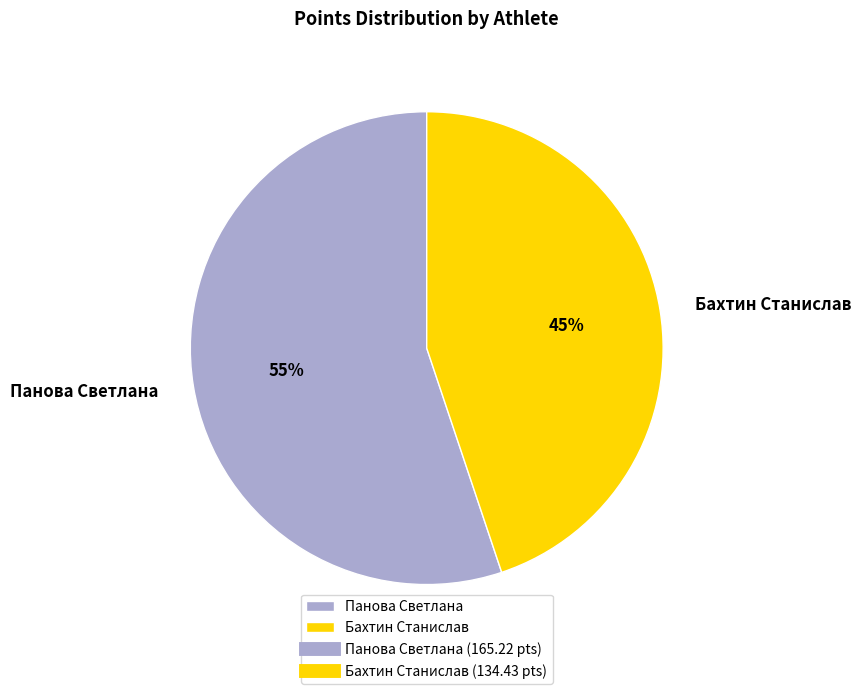

To the nearest percent, what is the difference between the largest and smallest slice percentages?

10%